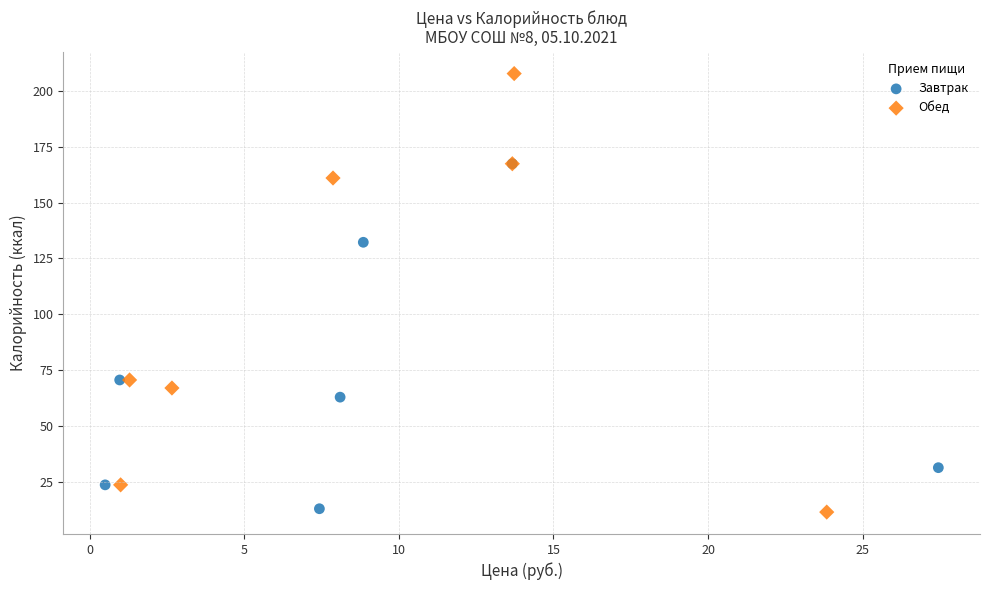

Which series has the largest Y range (max minus min)?

Обед